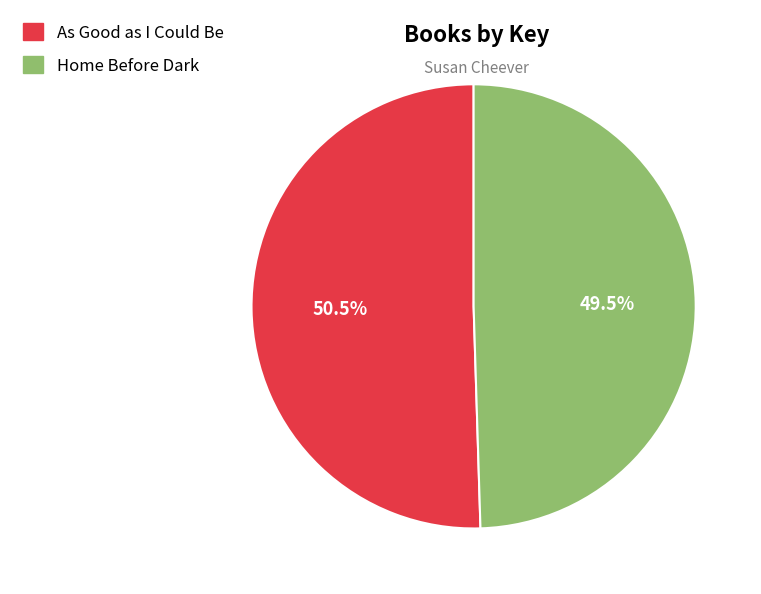

Rank the categories by value from lowest to highest.

Home Before Dark, As Good as I Could Be